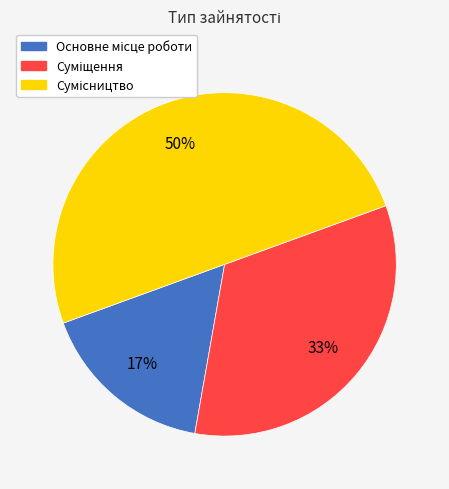

To the nearest percent, what is the difference between the largest and smallest slice percentages?

33%